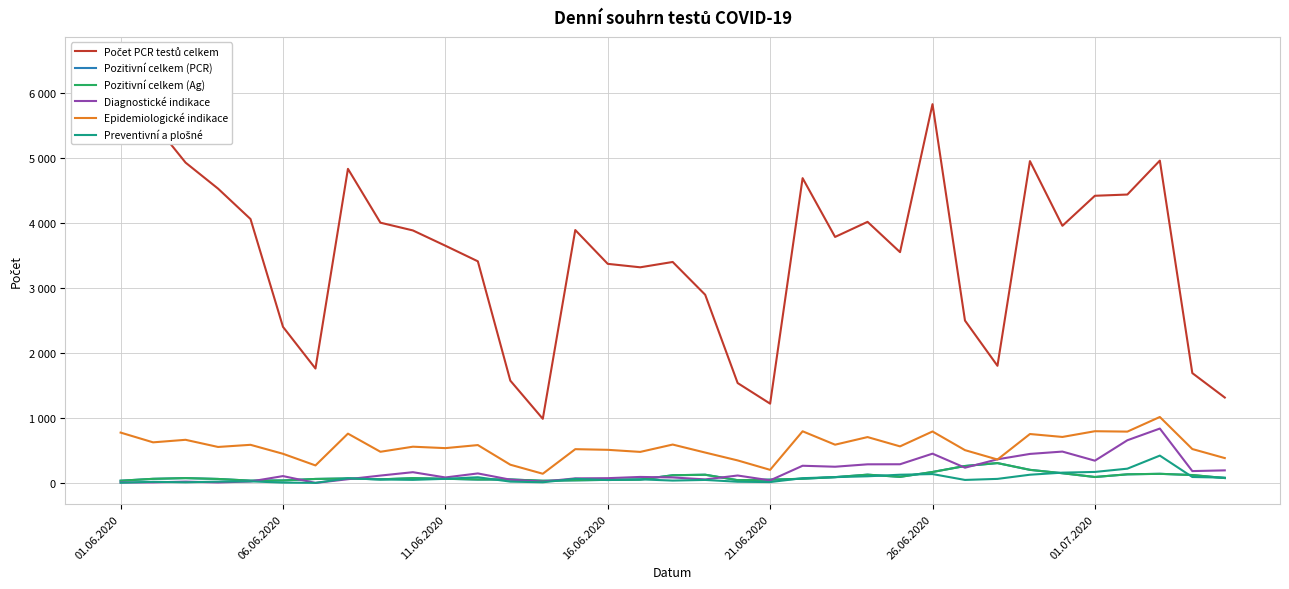

What is the maximum value for Preventivní a plošné?

420